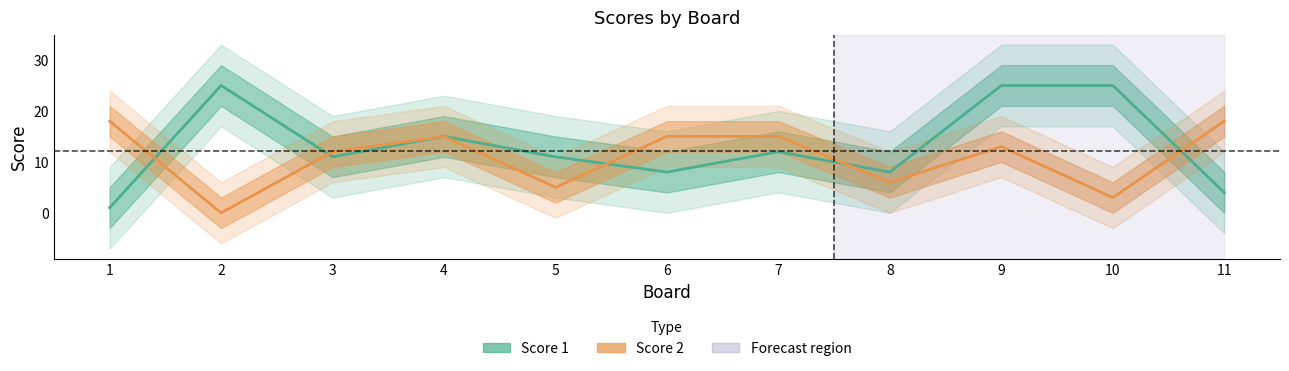

Where do Score 2 and Score 1 first cross each other?

1 and 2